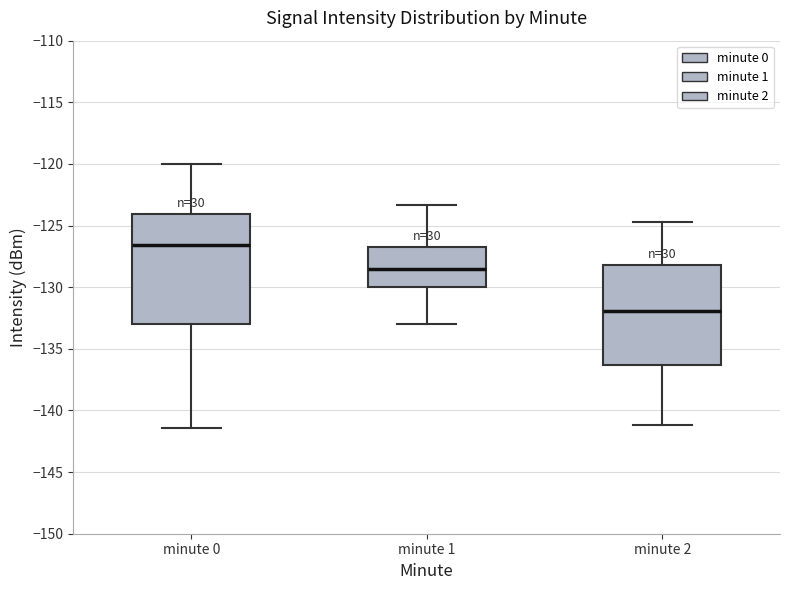

Comparing the boxes themselves (not the whiskers), which one is the tallest?

minute 0